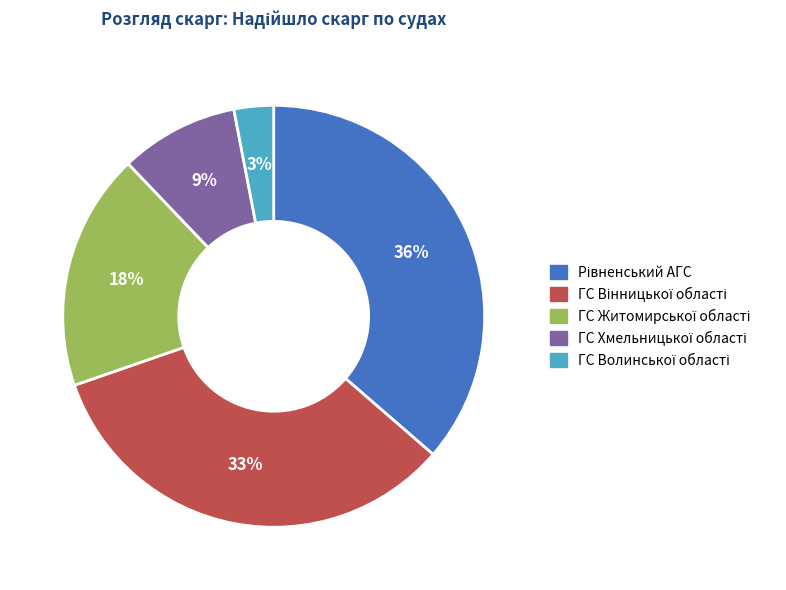

To the nearest percent, what is the difference between the largest and smallest slice percentages?

33%